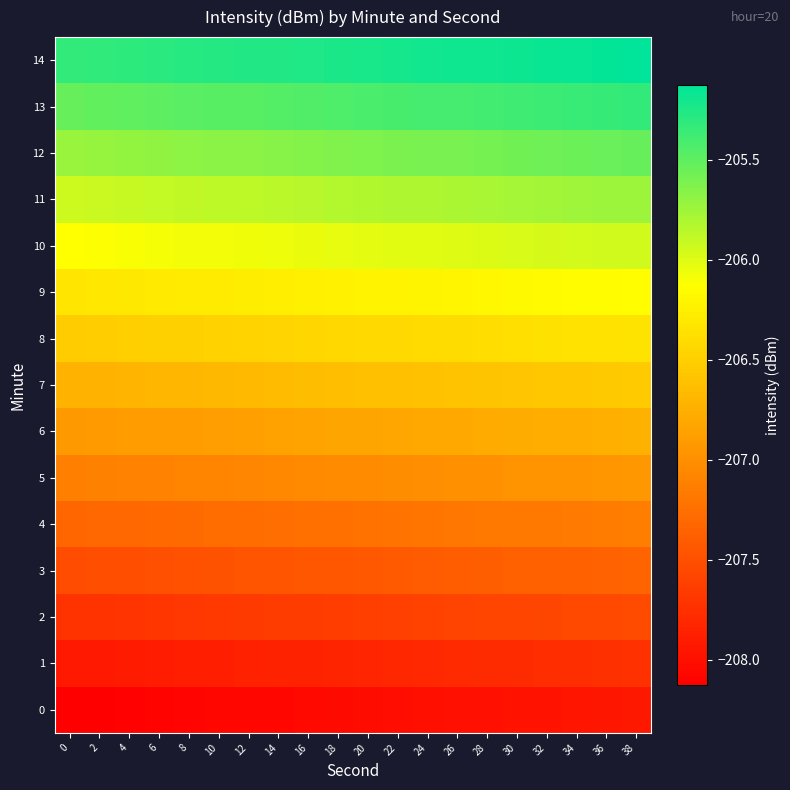

Which series has the largest total across all categories?

14